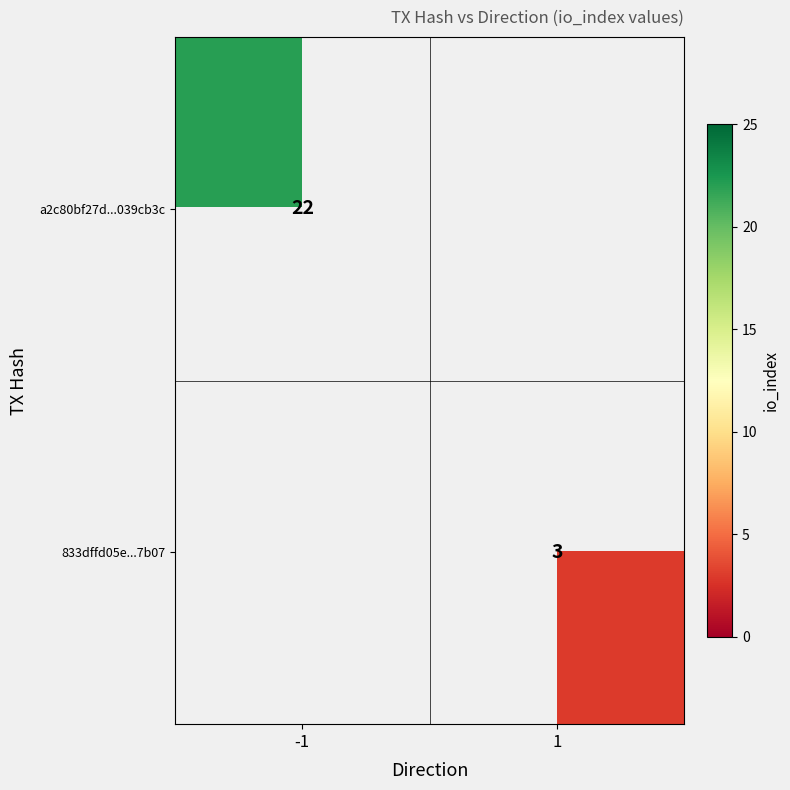

True or false: a2c80bf27d...039cb3c has a value of 22 at -1.

True